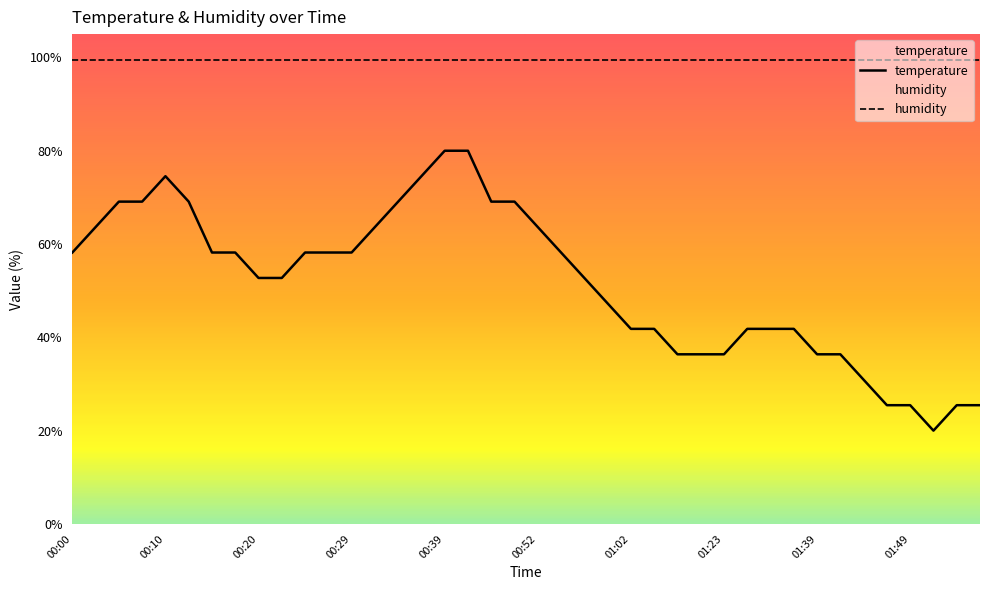

Rank the categories by value from highest to lowest.

00:39, 00:42, 00:10, 00:37, 00:05, 00:07, 00:12, 00:34, 00:47, 00:49, 00:03, 00:32, 00:52, 00:00, 00:15, 00:17, 00:24, 00:27, 00:29, 00:54, 00:20, 00:22, 00:57, 00:59, 01:02, 01:04, 01:31, 01:34, 01:36, 01:15, 01:20, 01:23, 01:39, 01:41, 01:44, 01:46, 01:49, 01:54, 01:56, 01:51